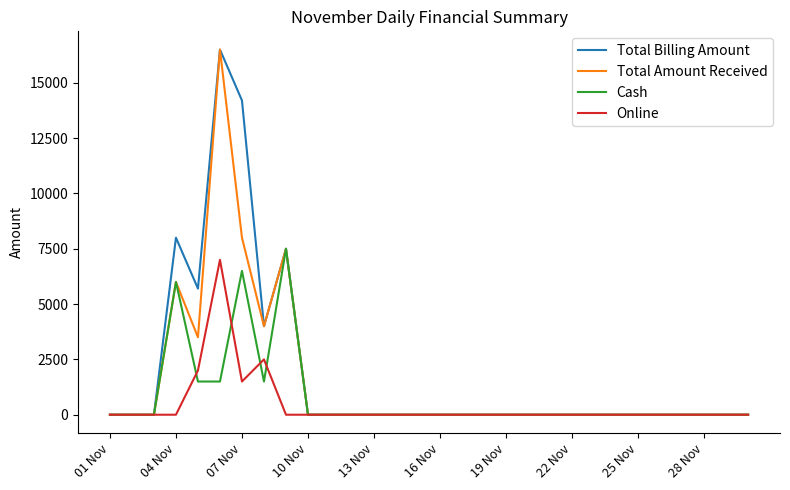

What is the maximum value shown in the chart?

16500